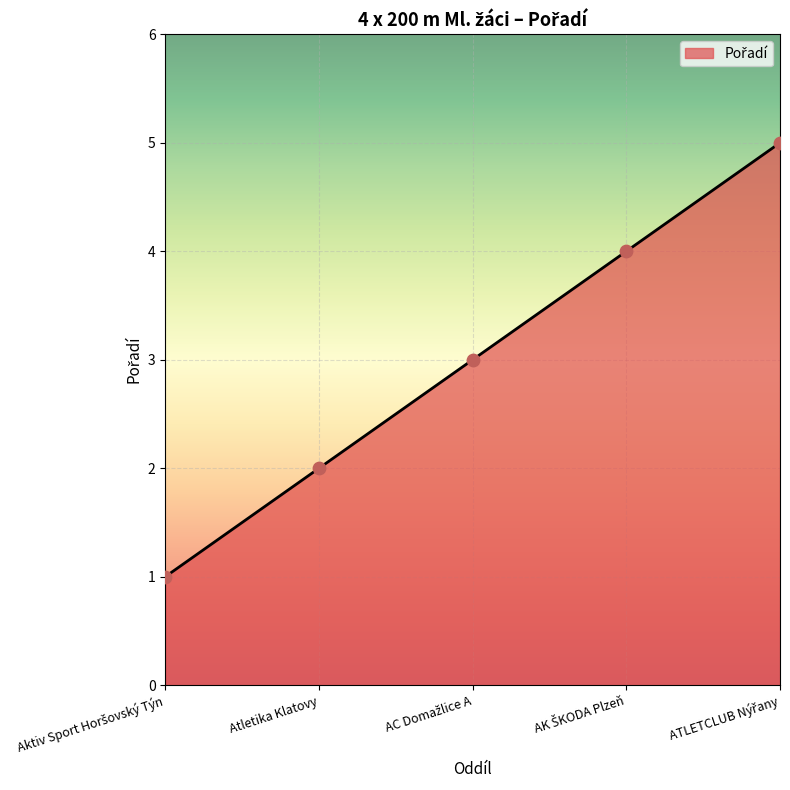

What is the greatest value displayed?

5